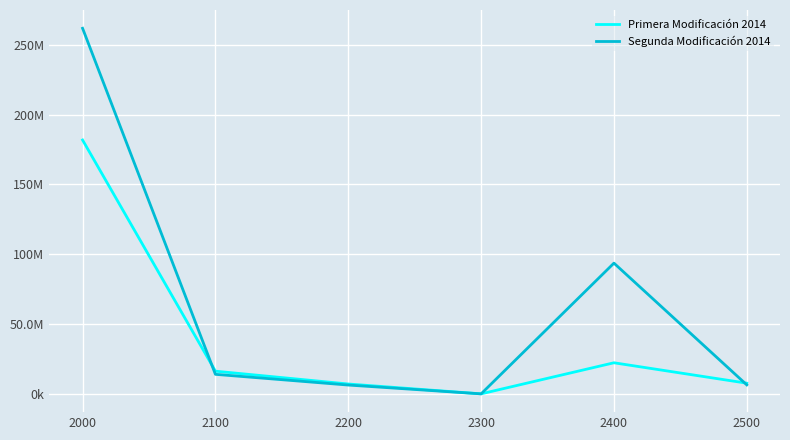

At which label does Segunda Modificación 2014 first exceed 13980822?

2000